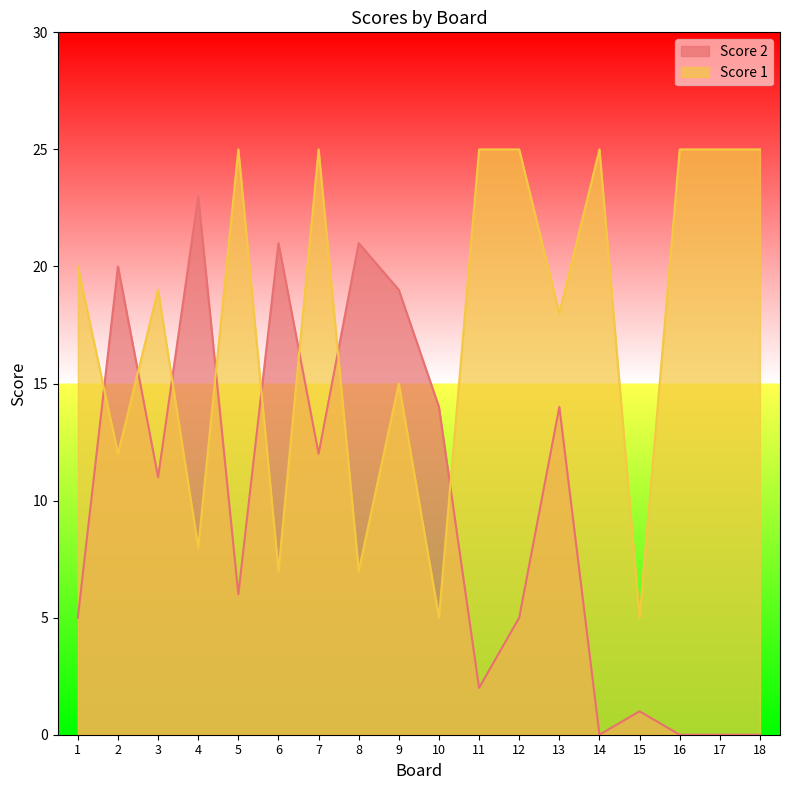

Where does the Score 2 series first go above 11?

2